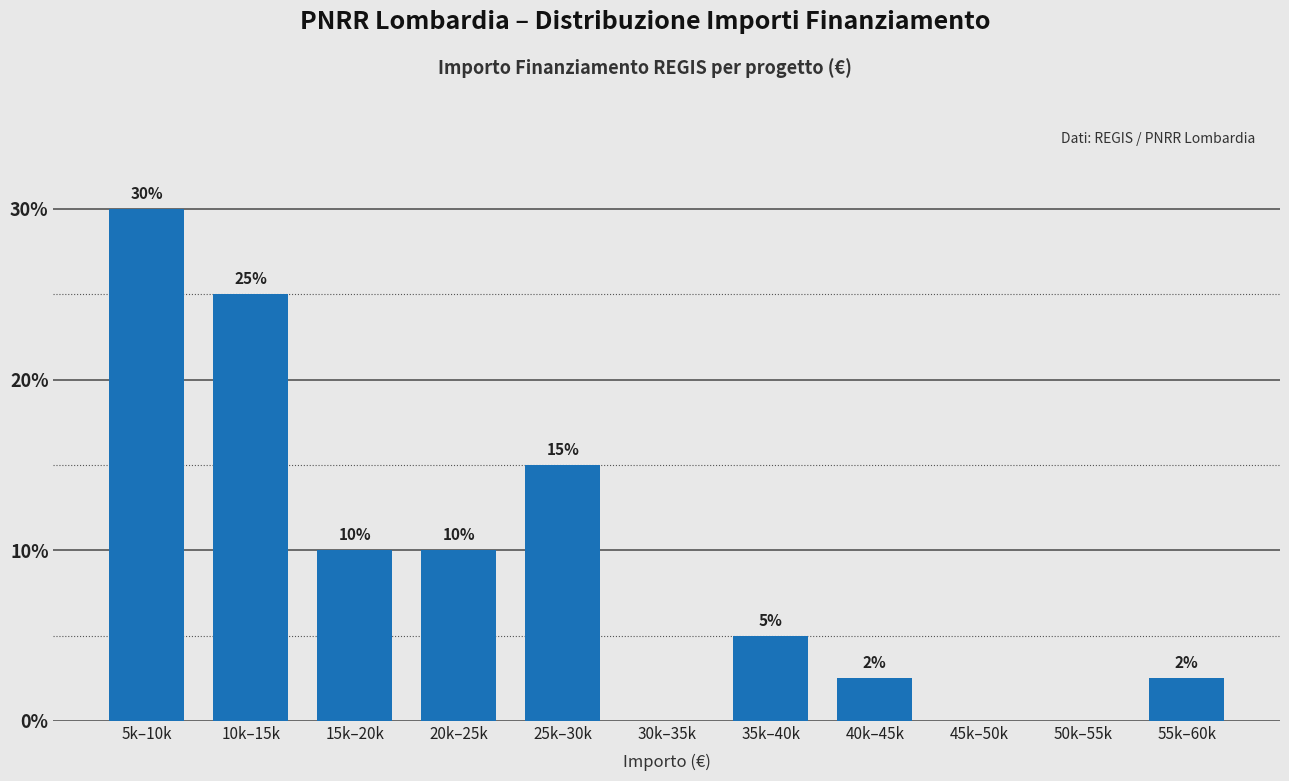

Which category has the highest value across all series?

5k–10k